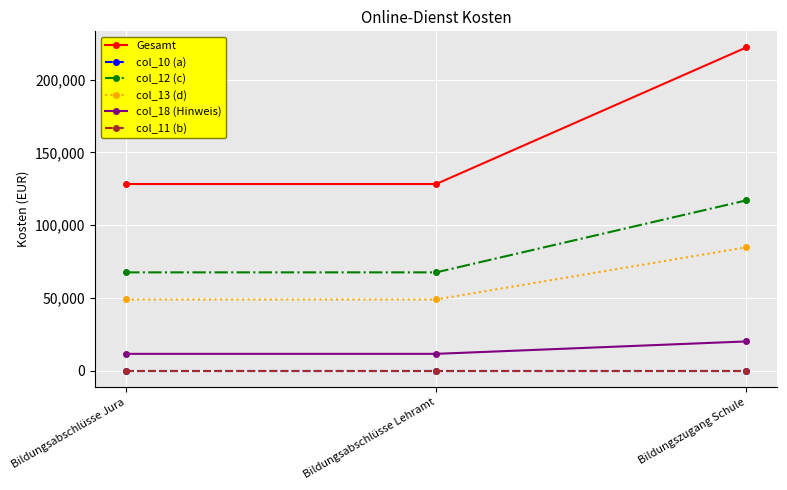

Reading right to left, extract all data points from this chart.

Gesamt: 222022.4	128279.6	128279.6
col_10 (a): 0.0	0.0	0.0
col_12 (c): 117016.8	67609.7	67609.7
col_13 (d): 84821.8	49008.1	49008.1
col_18 (Hinweis): 20183.9	11661.8	11661.8
col_11 (b): 0.0	0.0	0.0